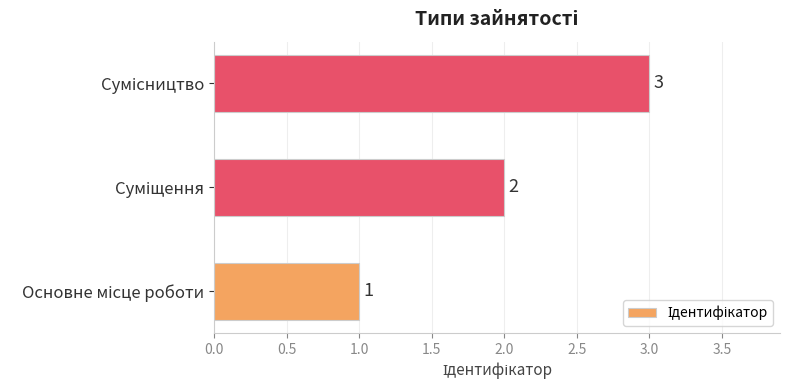

How many values are between 1 and 3?

3